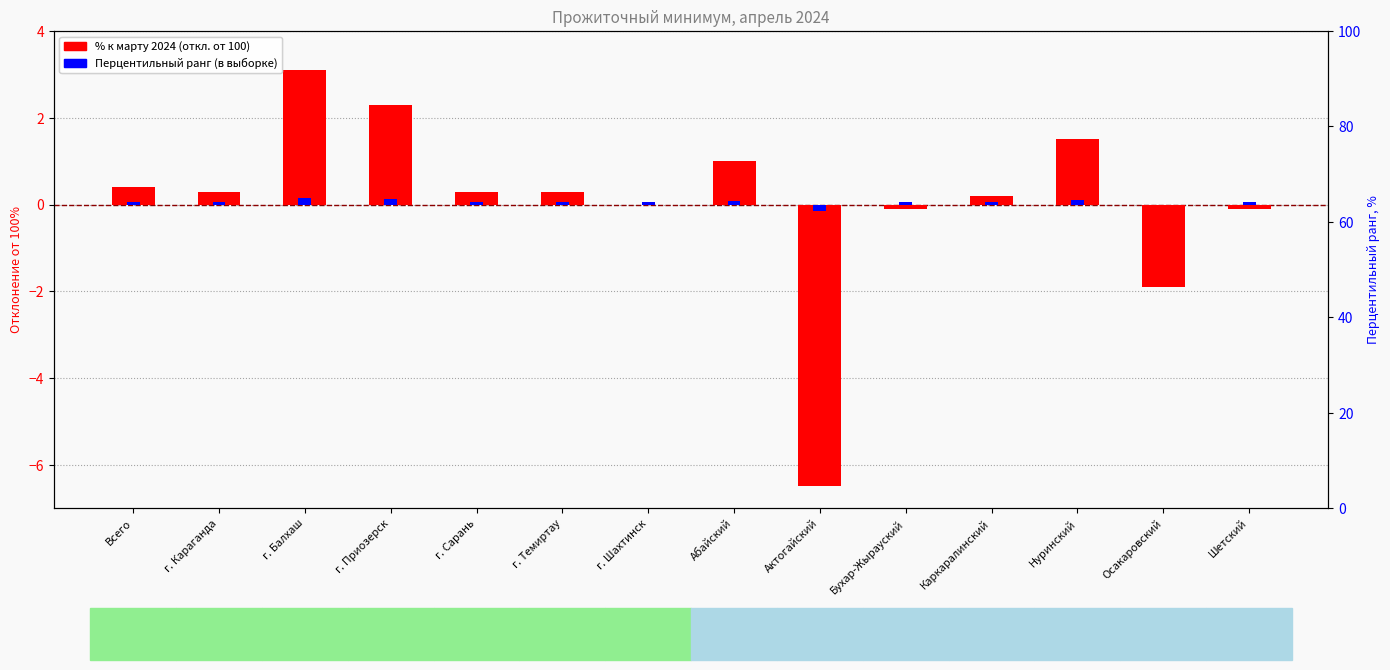

Is it true that Перцентильный ранг (в выборке) equals 0.2 at г. Приозерск?

False